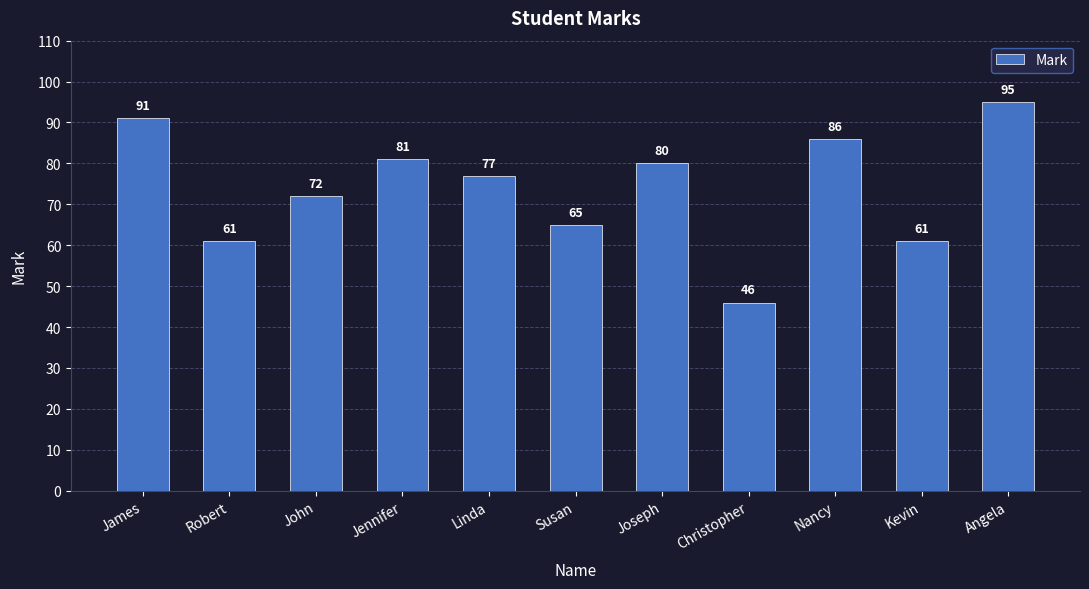

How many bars are there in total?

11